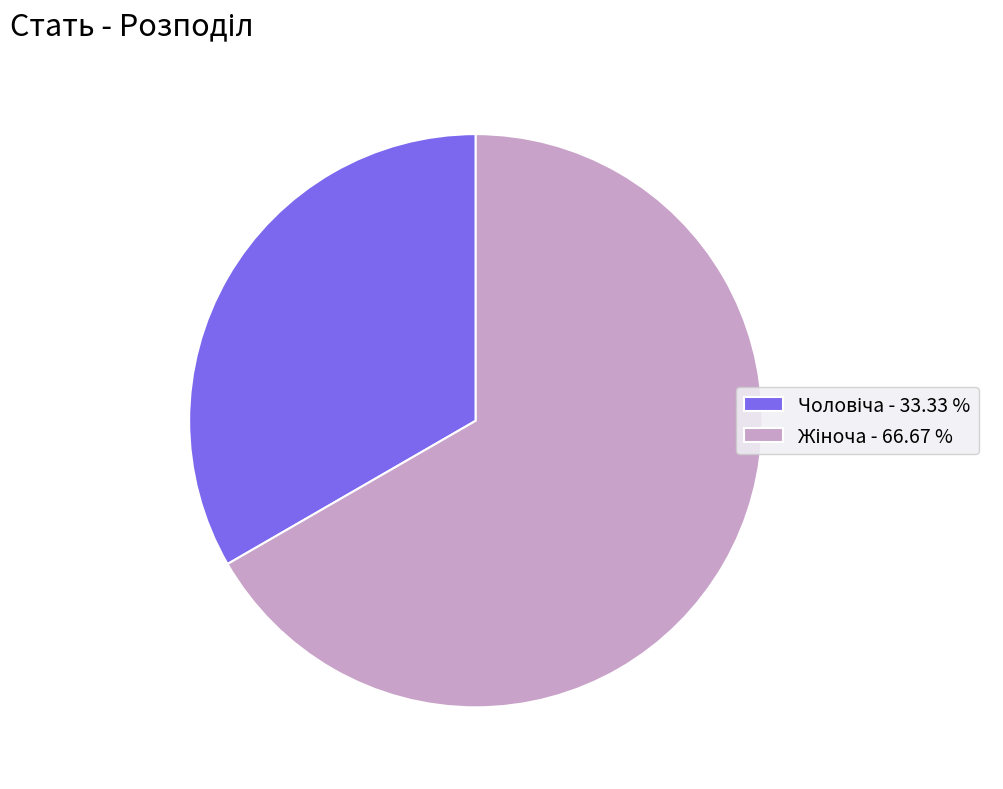

Is there a majority slice in this chart?

Yes